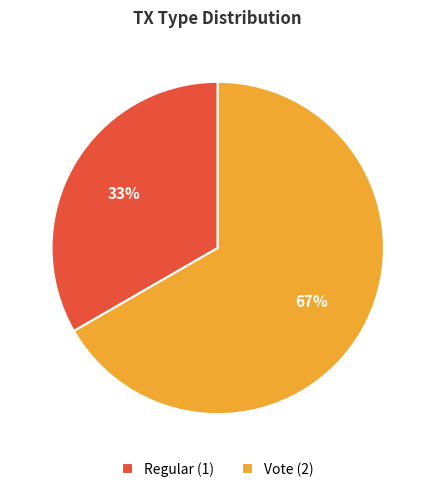

Between Vote and Regular, which is larger?

Vote